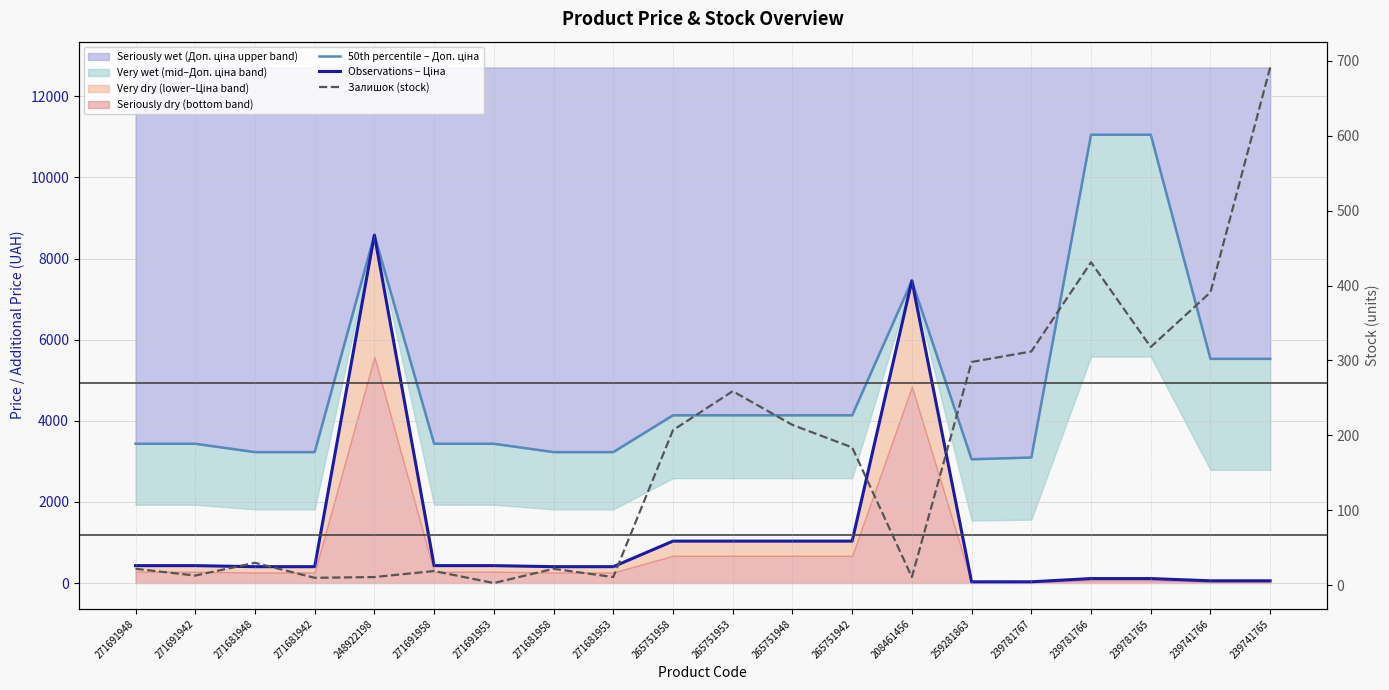

What is the label of the 5th point from the left?

248922198